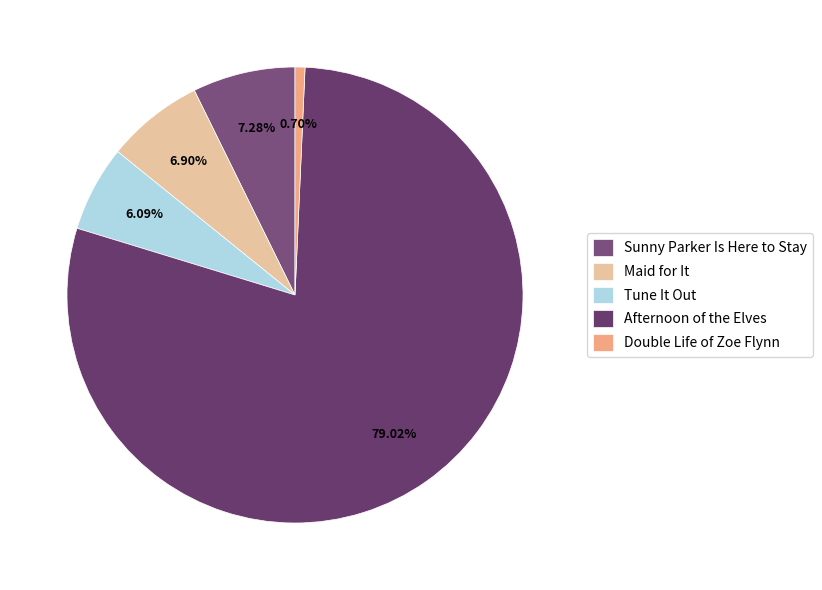

What is the smallest slice in the pie chart?

Double Life of Zoe Flynn